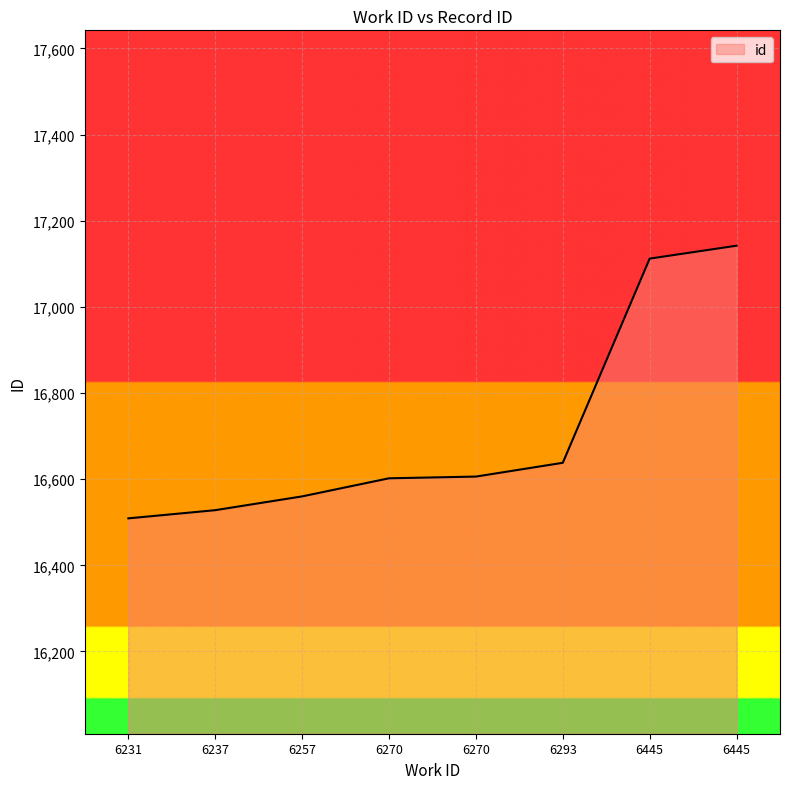

Is this an area chart (filled region under the line)?

Yes